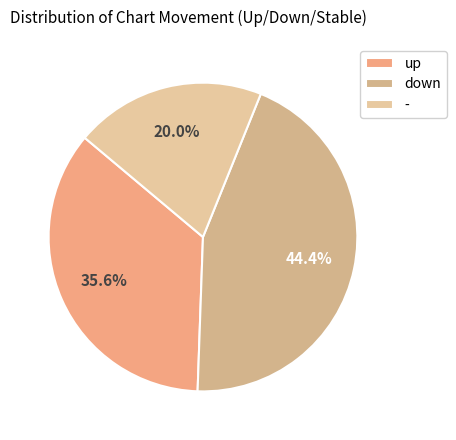

What portion of the pie excludes up?

64.4%